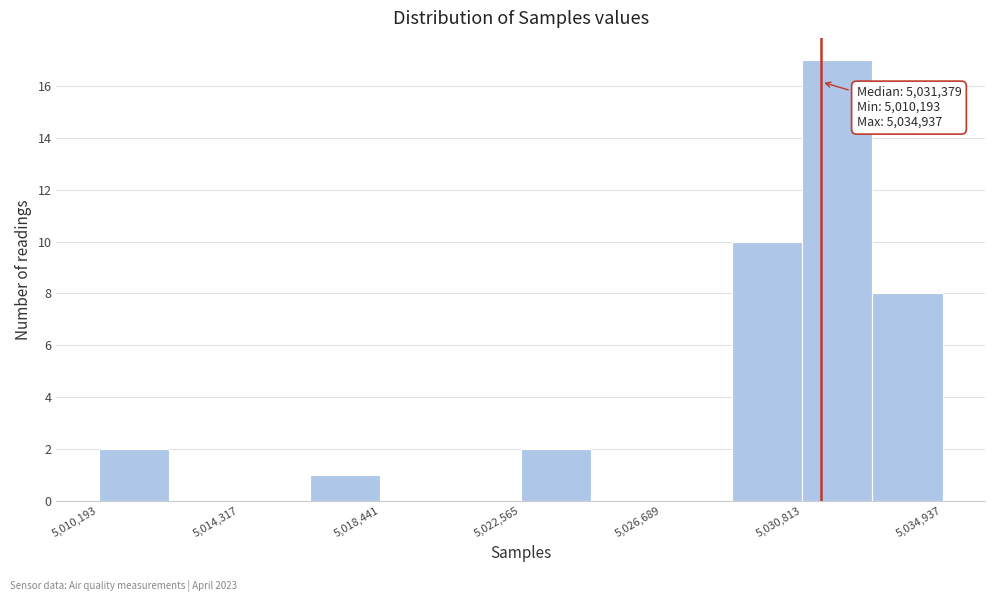

Over which range of the x-axis is the bar tallest?

5031000 to 5033000